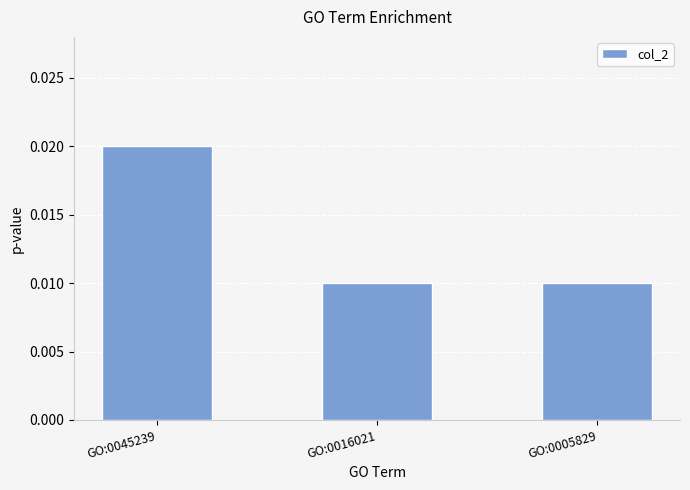

Which has a higher value, GO:0045239 or GO:0005829?

GO:0045239